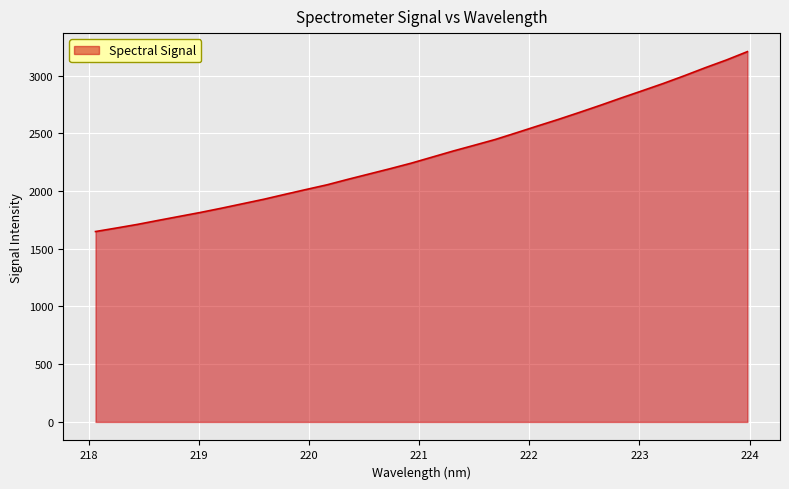

What is the maximum value shown in the chart?

3207.2